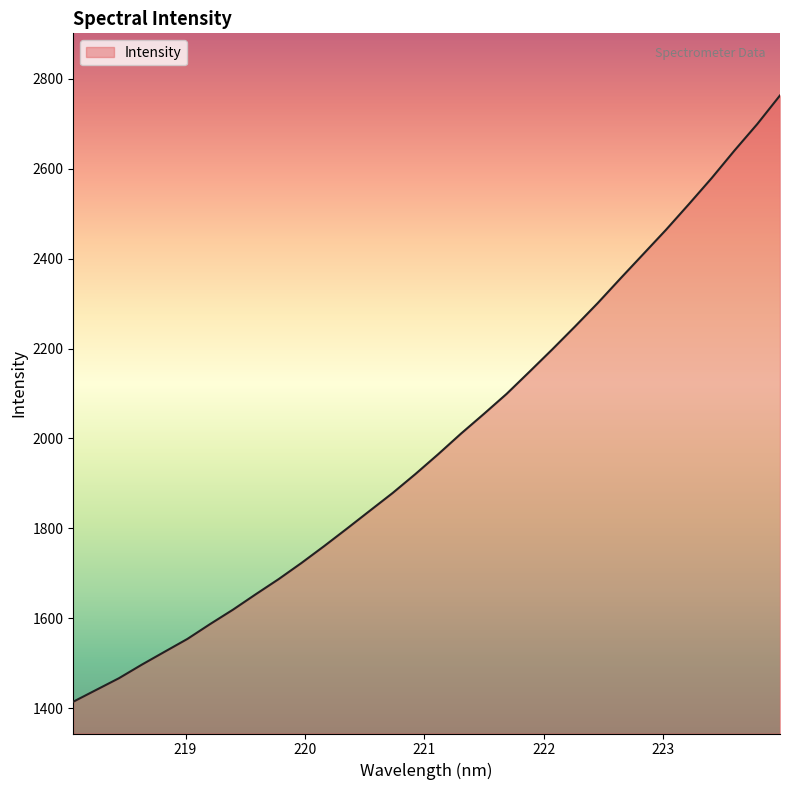

What is the difference between the maximum and minimum values?

1348.8